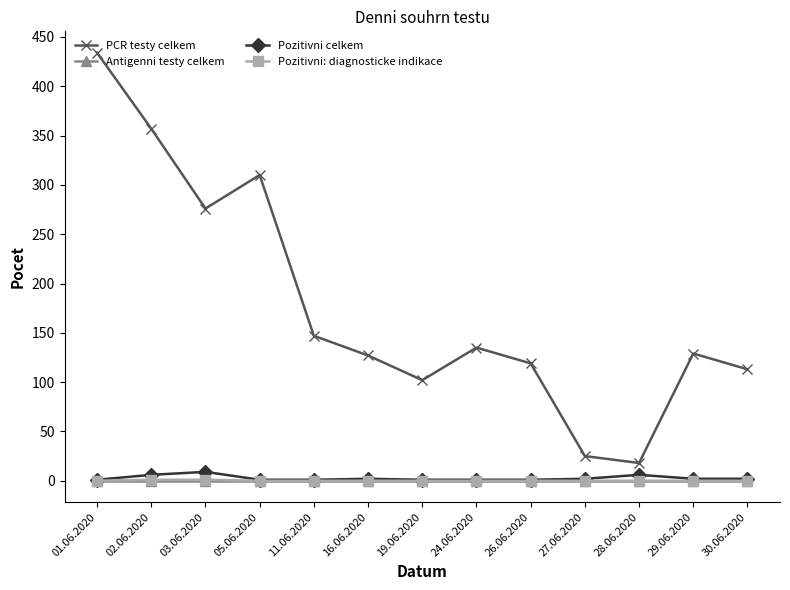

How many lines are shown in the chart?

4